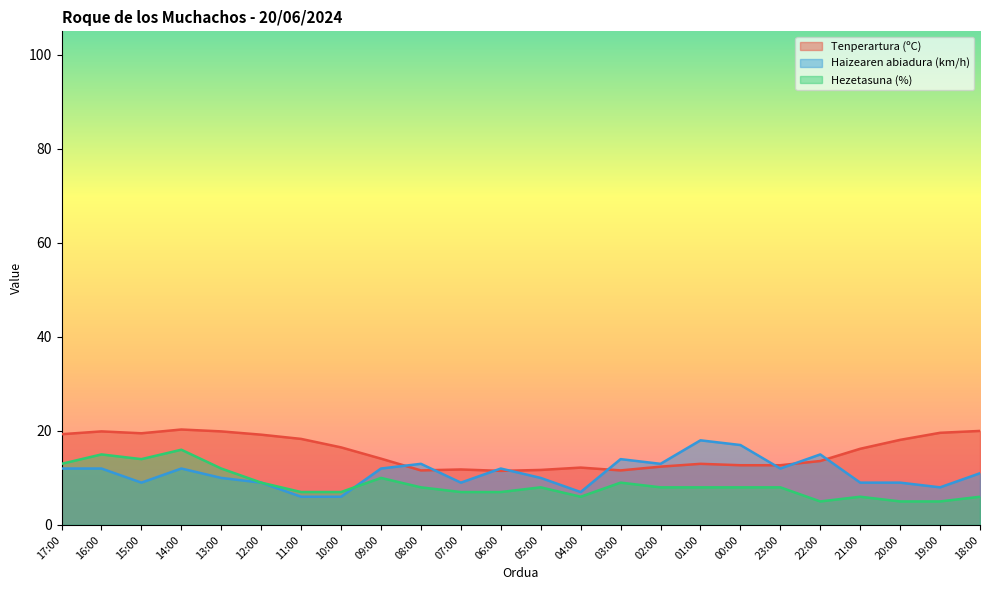

List the series in order of their peak value, lowest first.

Hezetasuna (%), Haizearen abiadura (km/h), Tenperartura (ºC)